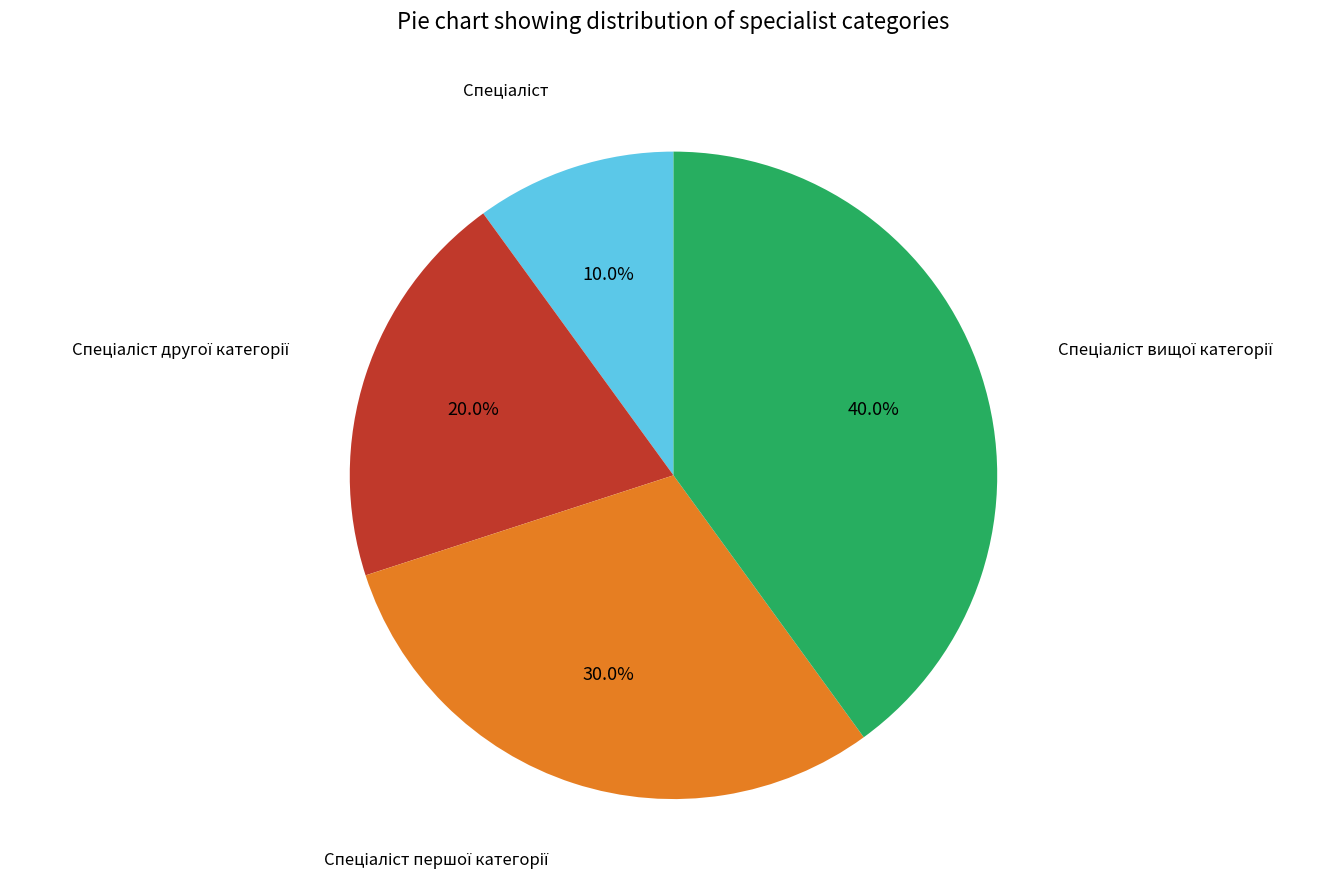

Does any single category account for the majority?

No